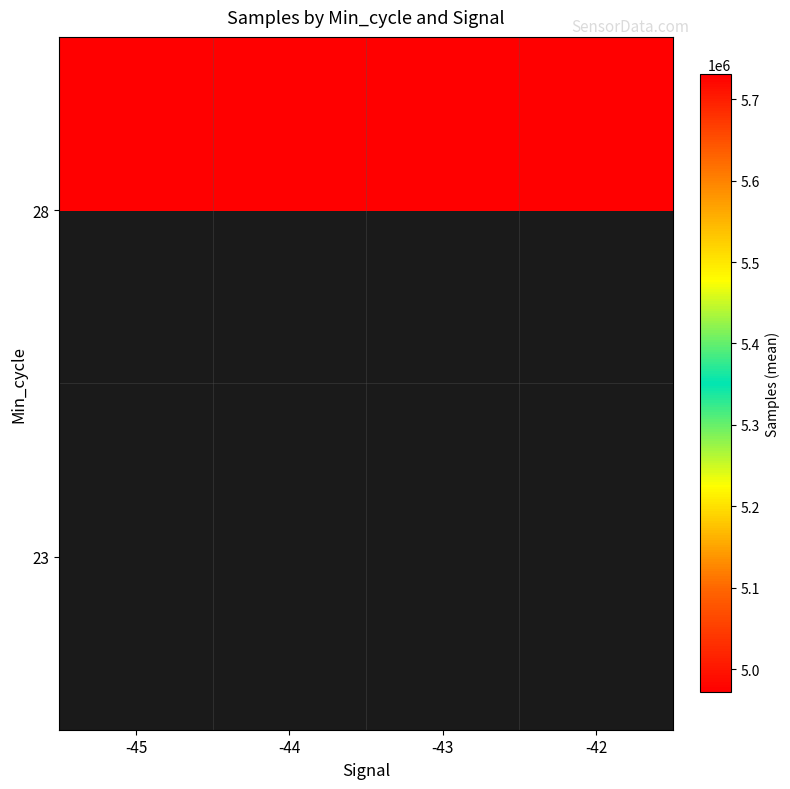

What is the difference between the highest and lowest values at -44?

757873.8